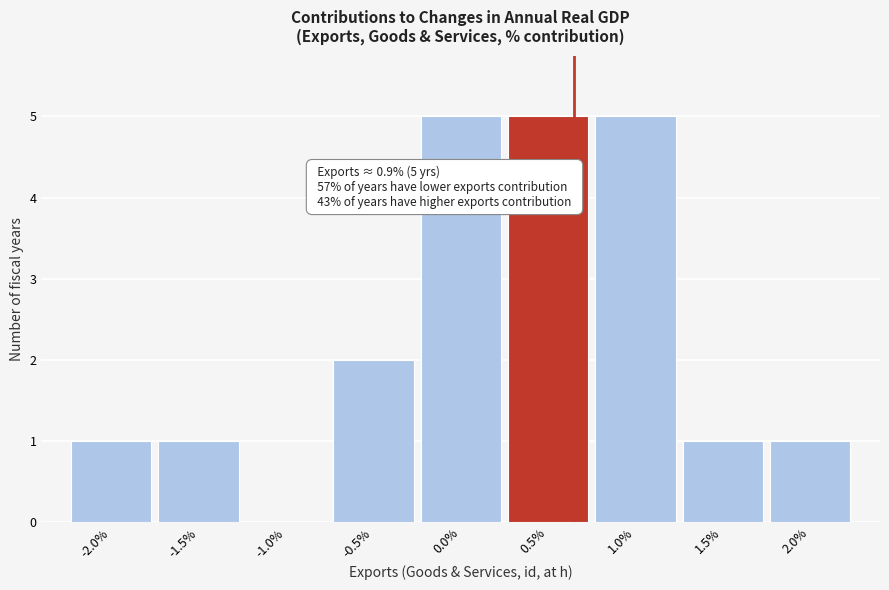

Reading left to right, what are all the values shown in this chart?

-2.0%=1	-1.5%=1	-1.0%=0	-0.5%=2	0.0%=5	0.5%=5	1.0%=5	1.5%=1	2.0%=1